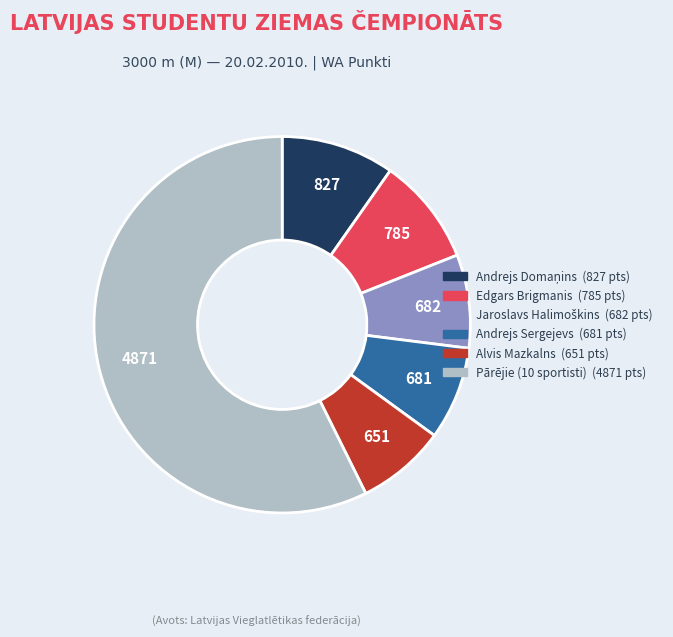

How many segments does this pie chart have?

6